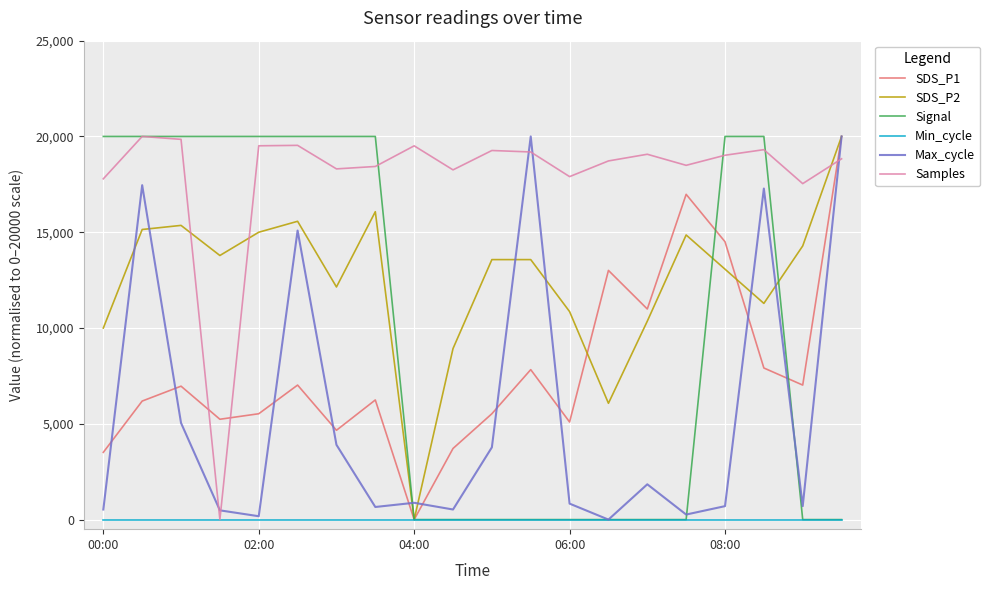

What is the greatest value displayed?

20000.0